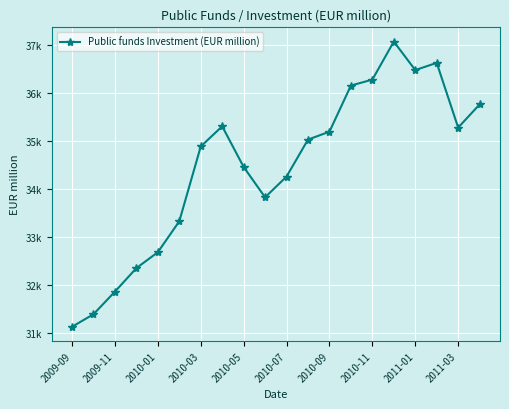

Does the chart have visible grid lines?

Yes